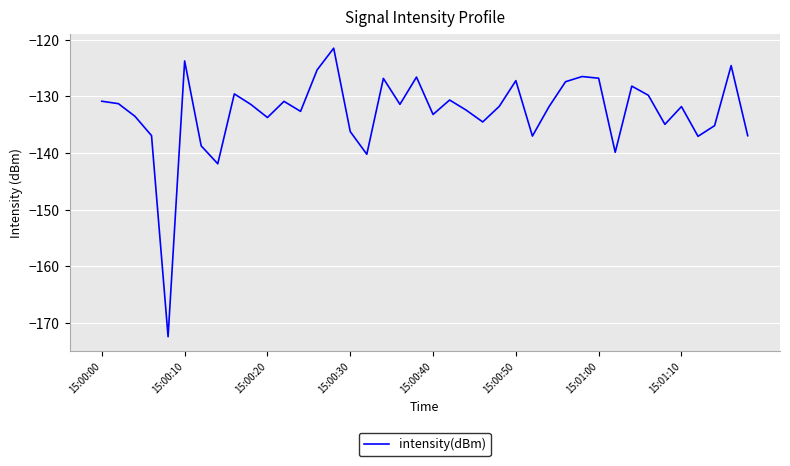

What is the minimum value shown in the chart?

-172.4